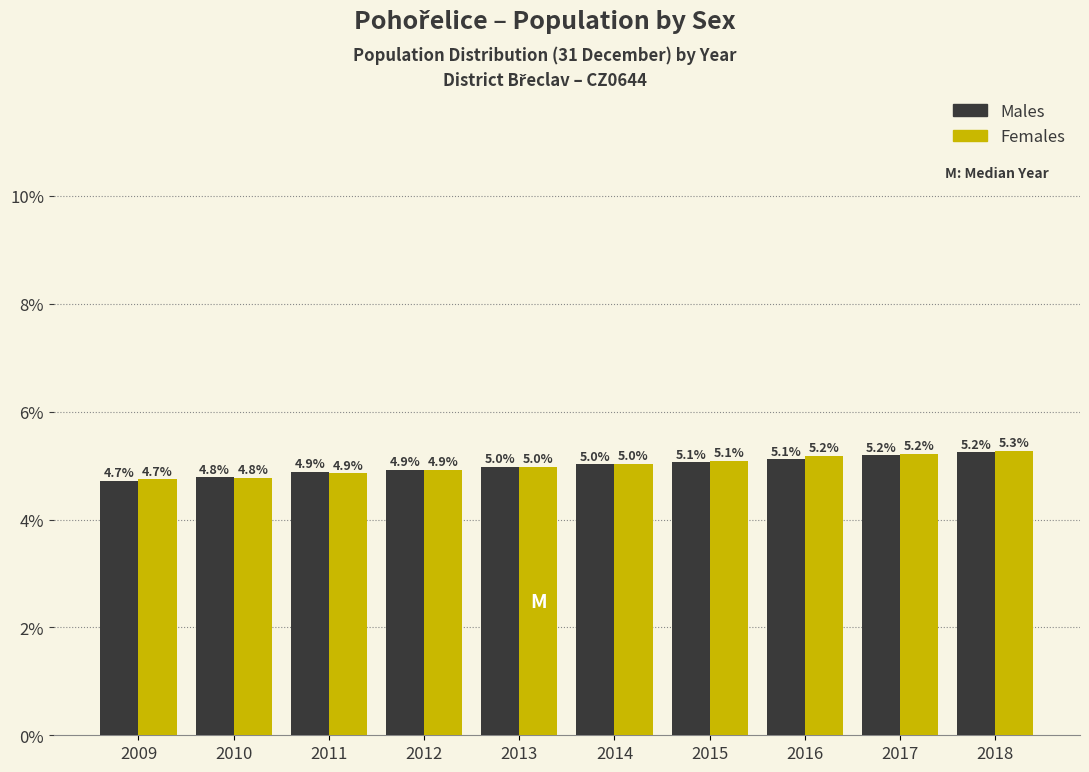

What is the total value across all series at 2012?

9.8